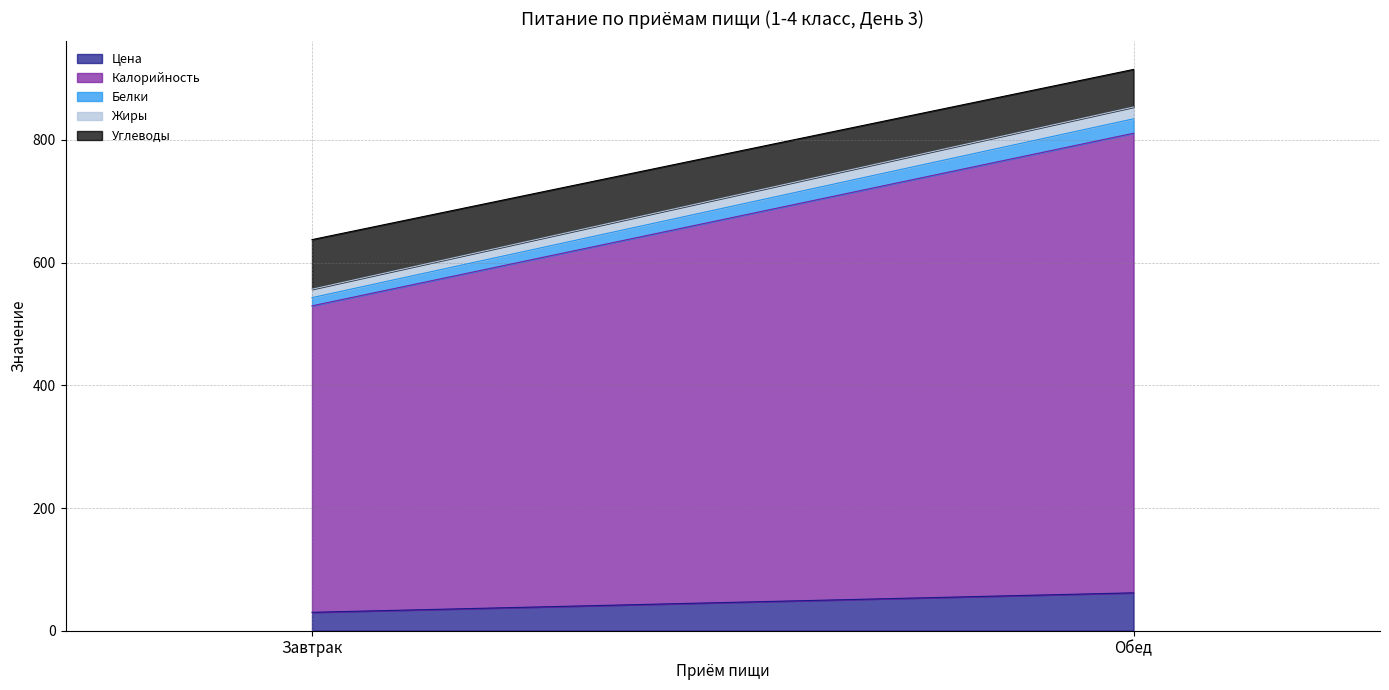

What is the difference between the maximum and minimum values in the Углеводы series?

19.6